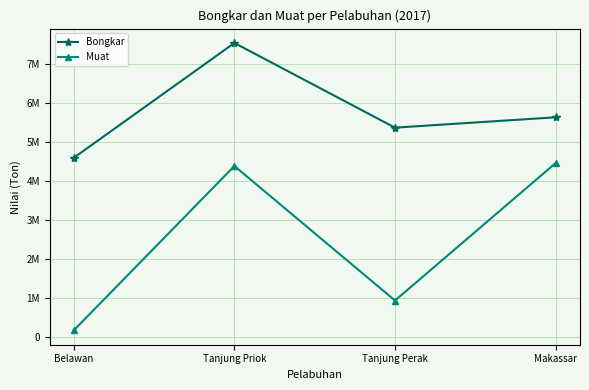

What are all the series names shown in the legend?

Bongkar, Muat